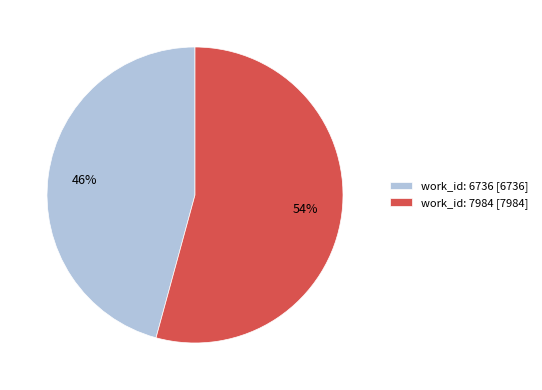

Rank the categories by value from lowest to highest.

work_id: 6736, work_id: 7984